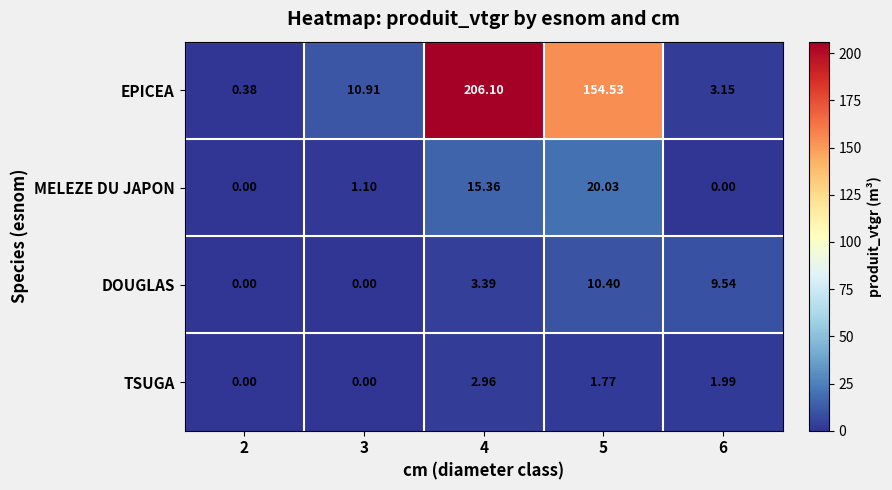

How many data points in DOUGLAS are above 3?

3